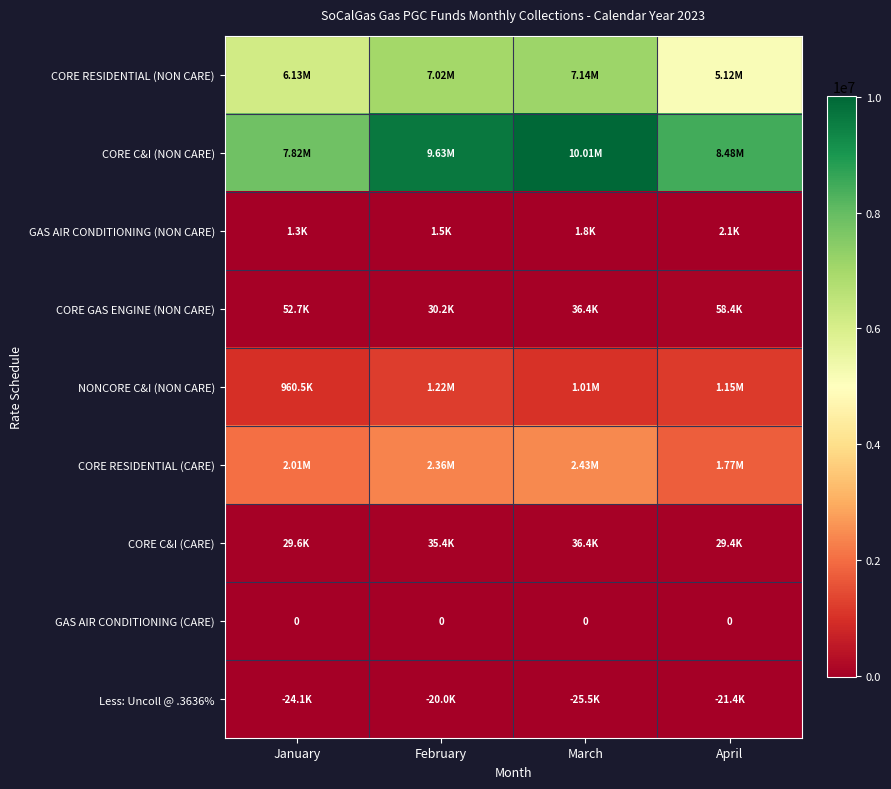

What is the sum of all GAS AIR CONDITIONING (NON CARE) values?

6759.6